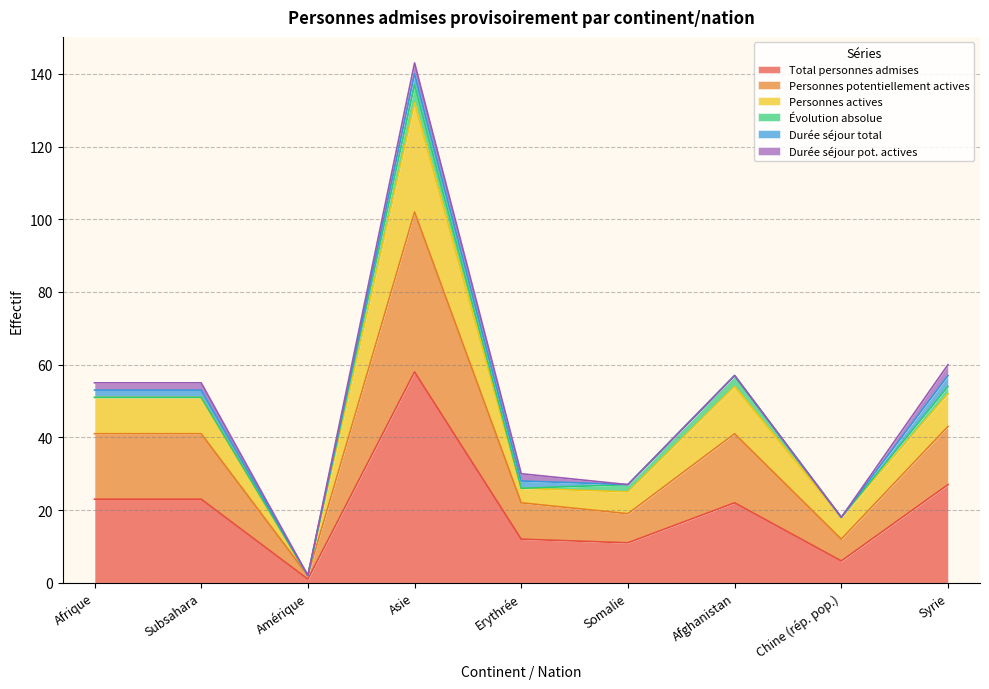

Does the chart display data point markers on the line(s)?

No